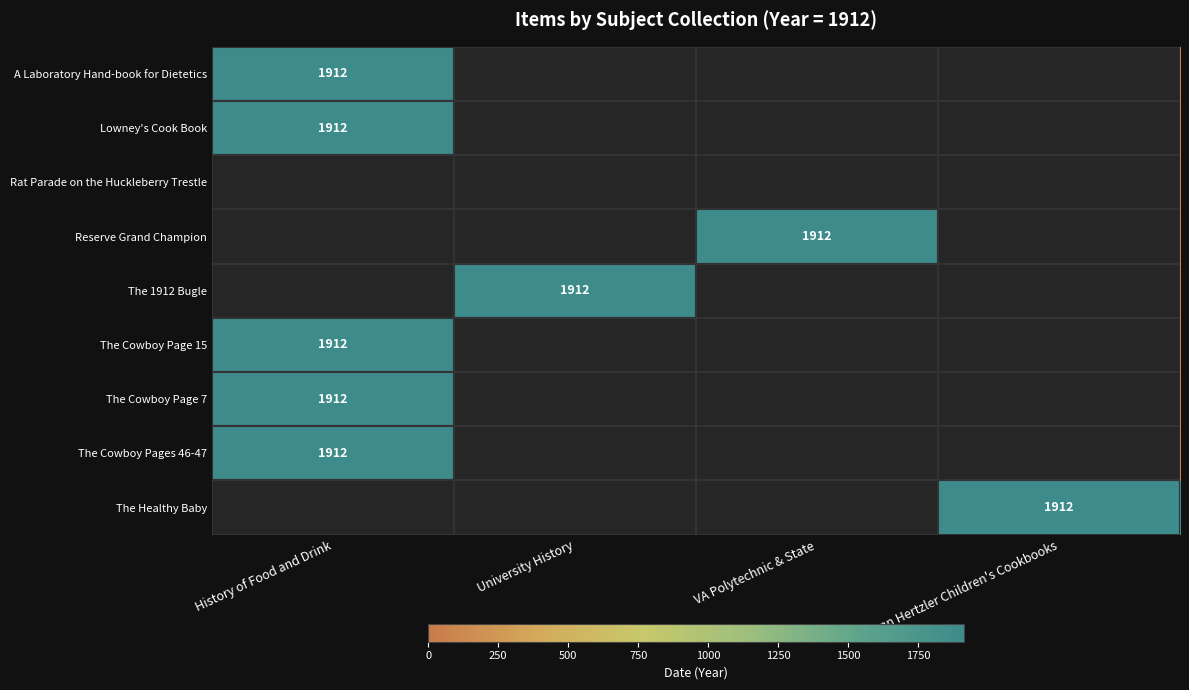

Is it true that Reserve Grand Champion equals 830 at VA Polytechnic & State?

False